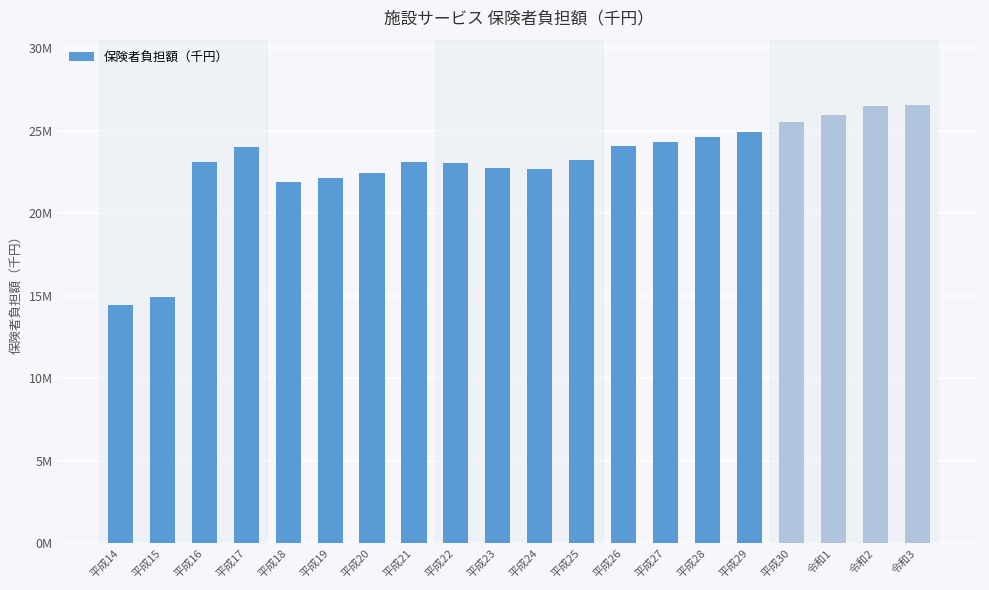

Rank the categories by value from highest to lowest.

令和3, 令和2, 令和1, 平成30, 平成29, 平成28, 平成27, 平成26, 平成17, 平成25, 平成16, 平成21, 平成22, 平成23, 平成24, 平成20, 平成19, 平成18, 平成15, 平成14